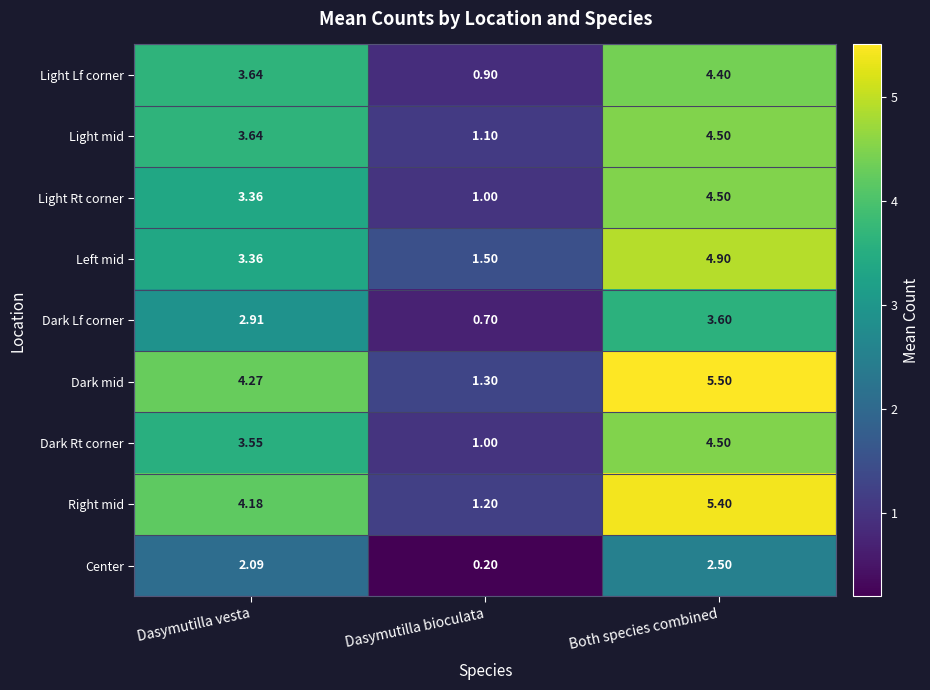

Count the number of categories in the chart.

3